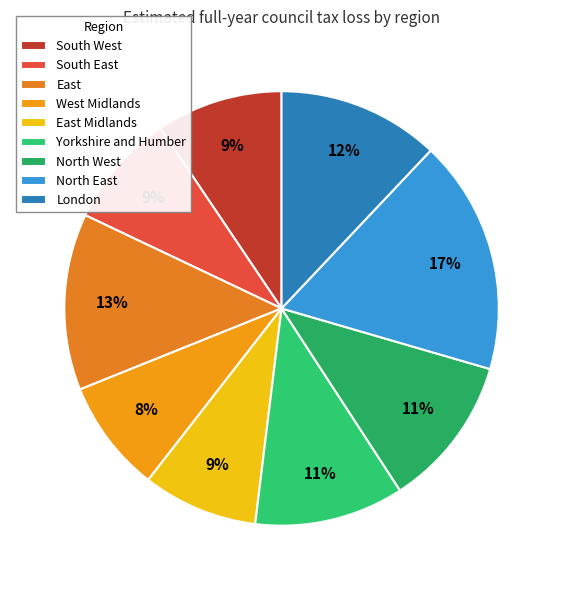

How many slices are in this pie chart?

9